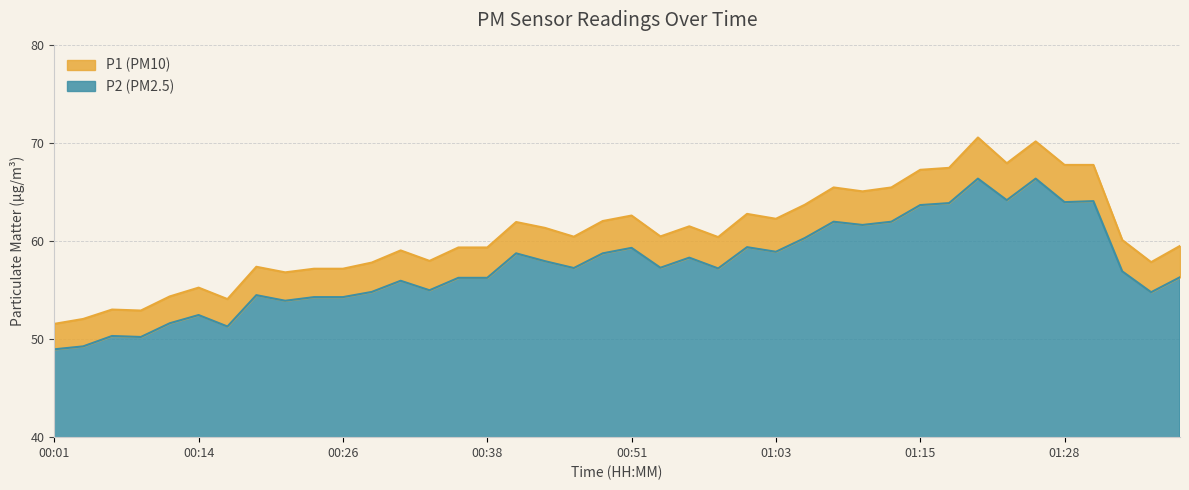

At how many categories does at least one series exceed 65?

10